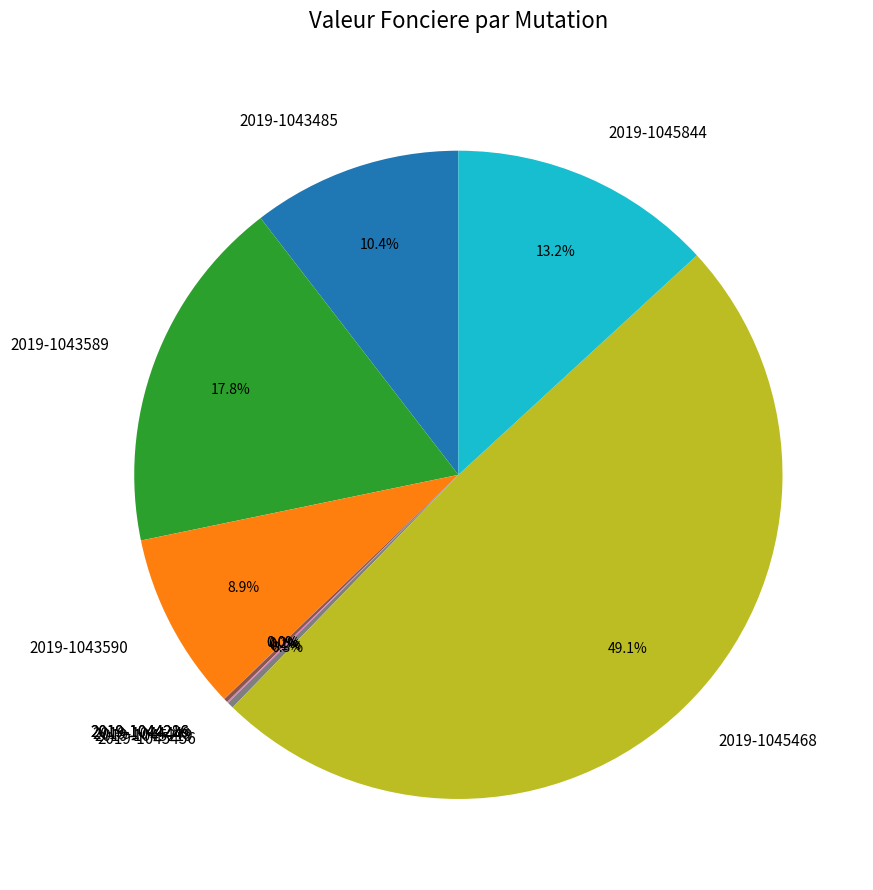

Does 2019-1043485 represent more than half of the total?

No